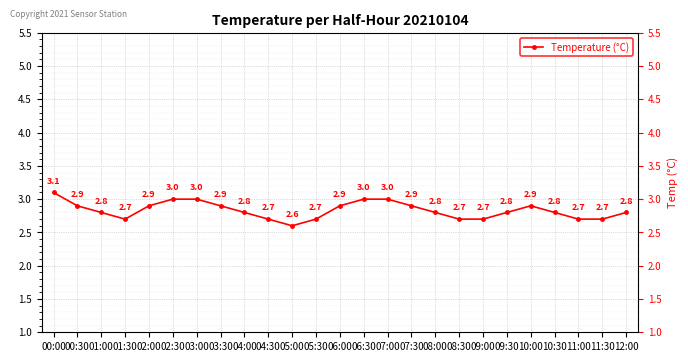

What is the change in value from 07:00 to 09:00?

-0.3